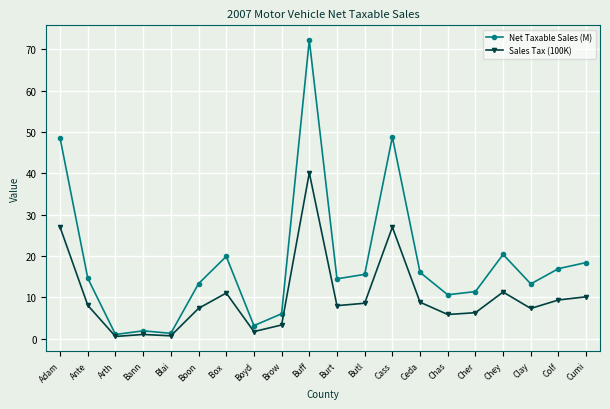

What value does the Net Taxable Sales (M) series have at Box ?

19.9